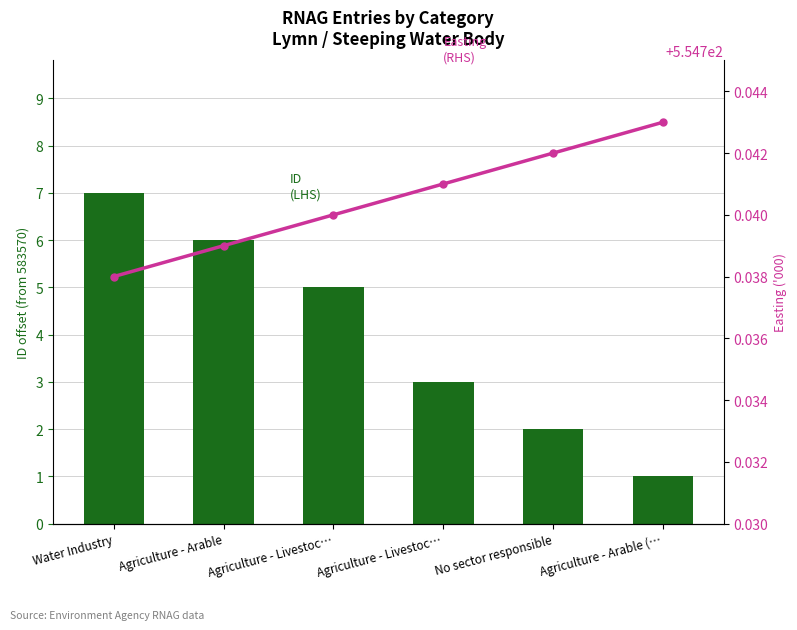

Which label corresponds to the largest value in the chart?

Agriculture - Arable (…